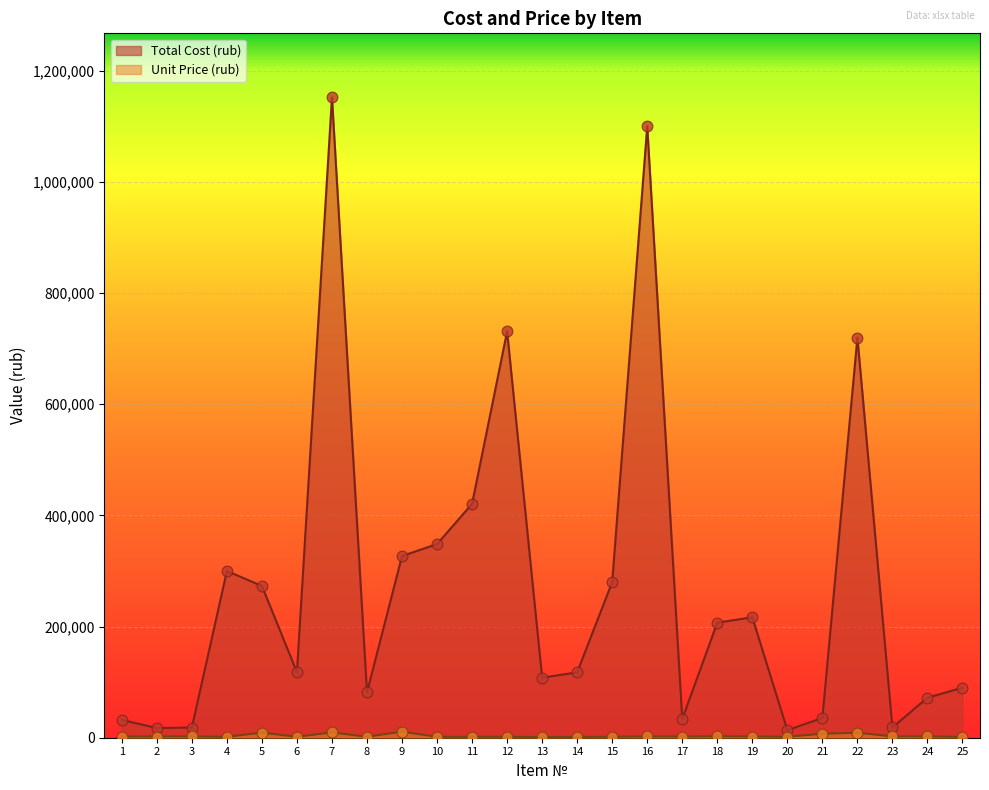

At how many categories does at least one series exceed 416986?

5